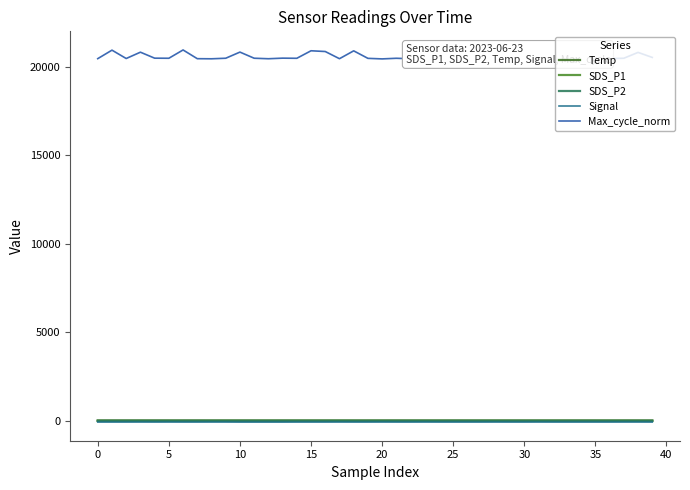

What is the total value across all series at 26?

20410.6